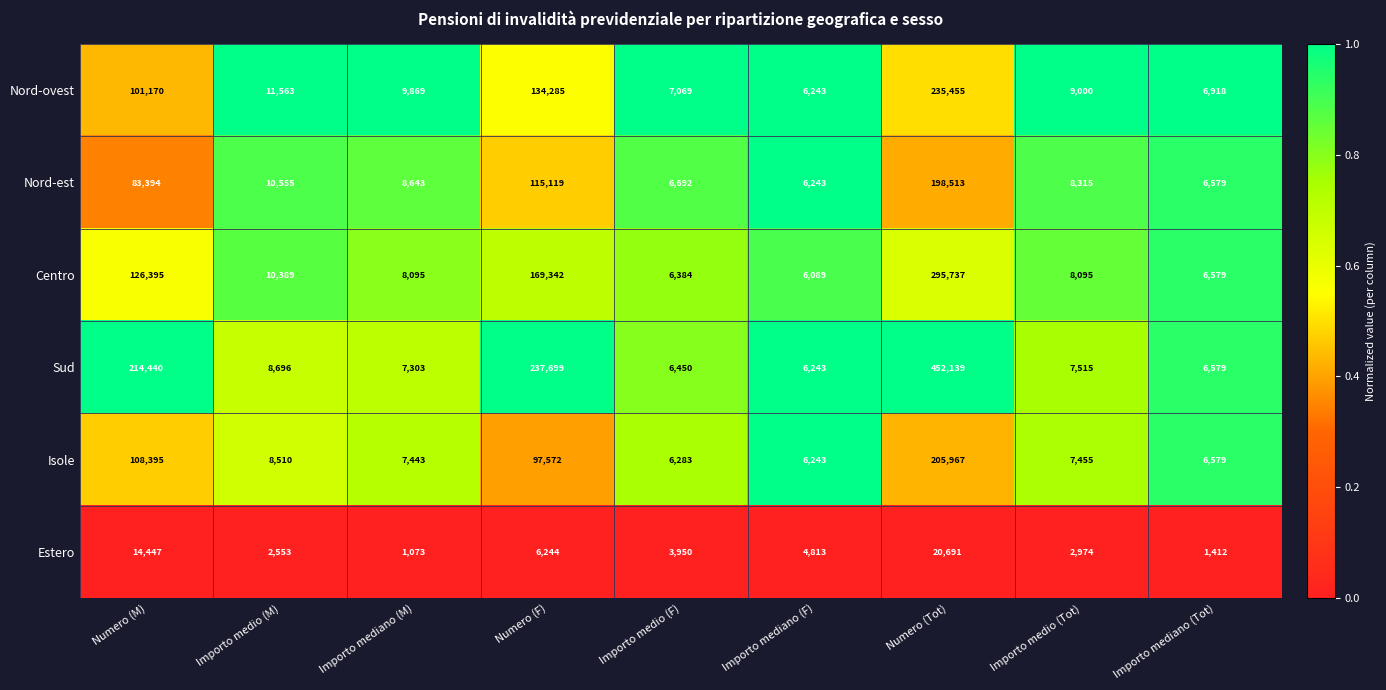

What is the total value across all series at Numero (Tot)?

1408502